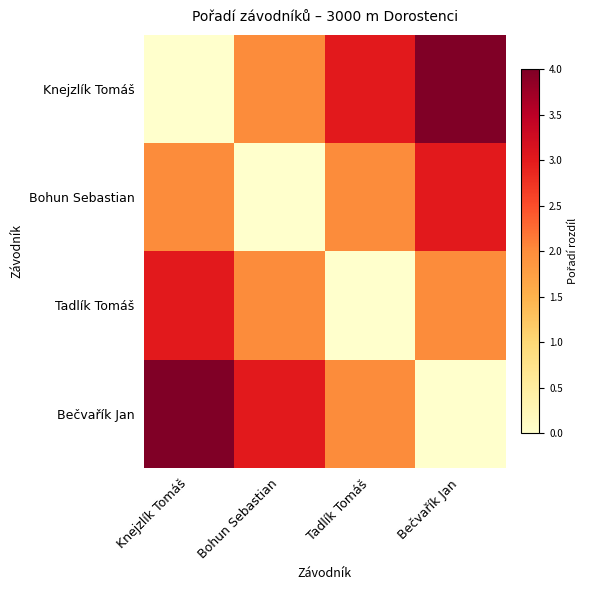

Which series has the largest range (max minus min)?

Knejzlík Tomáš